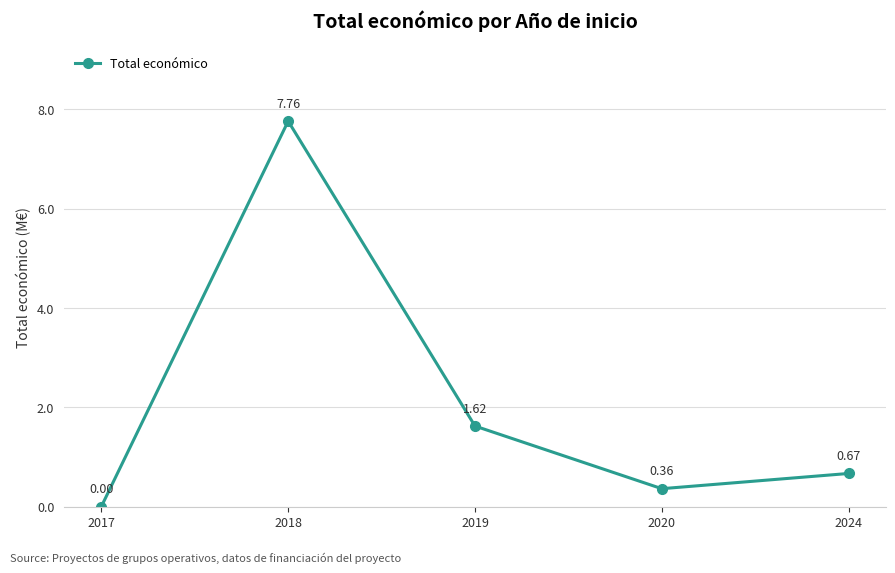

How many points are higher than both their immediate neighbors (excluding endpoints)?

1